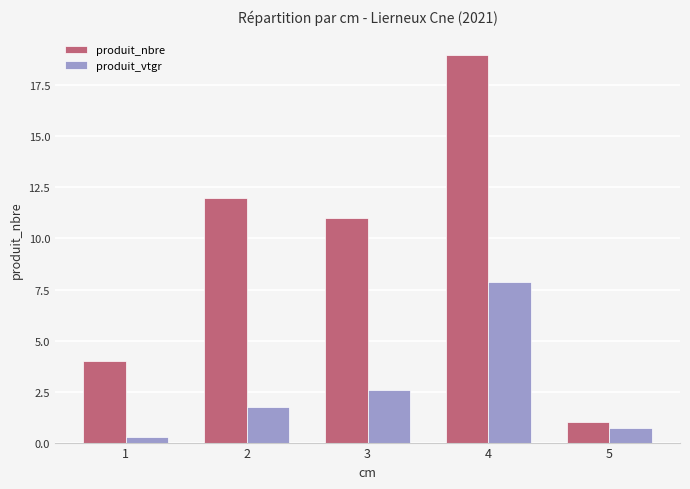

What is the average value of the produit_vtgr series?

2.6